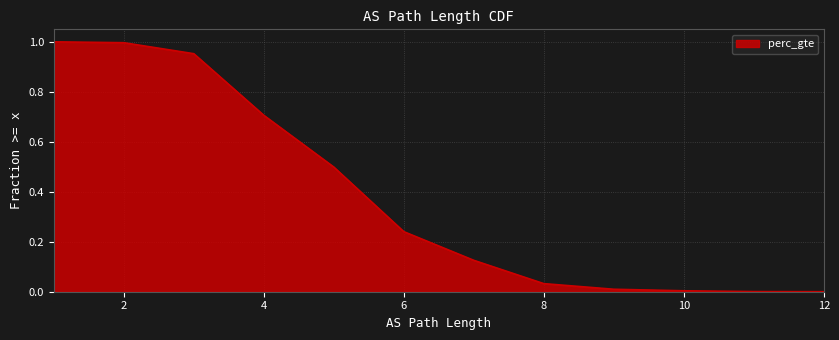

Between 6 and 8, which is larger?

6